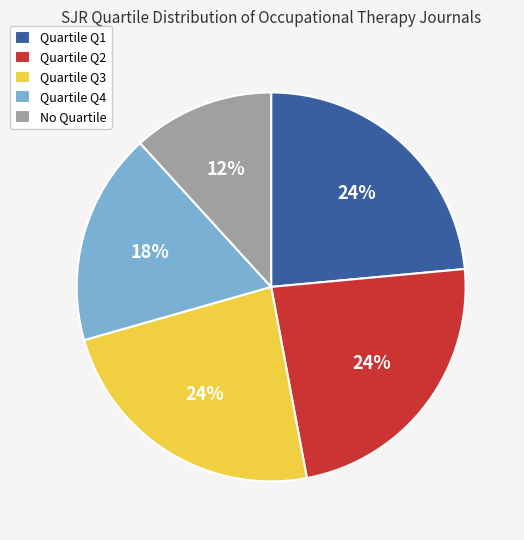

How many segments does this pie chart have?

5